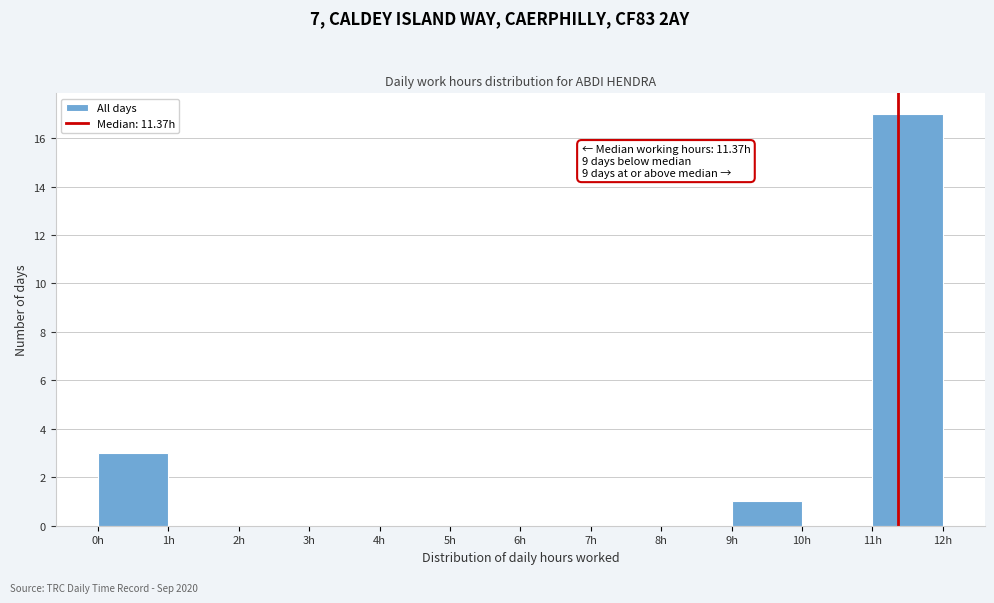

Over which range of the x-axis is the bar tallest?

11 to 12